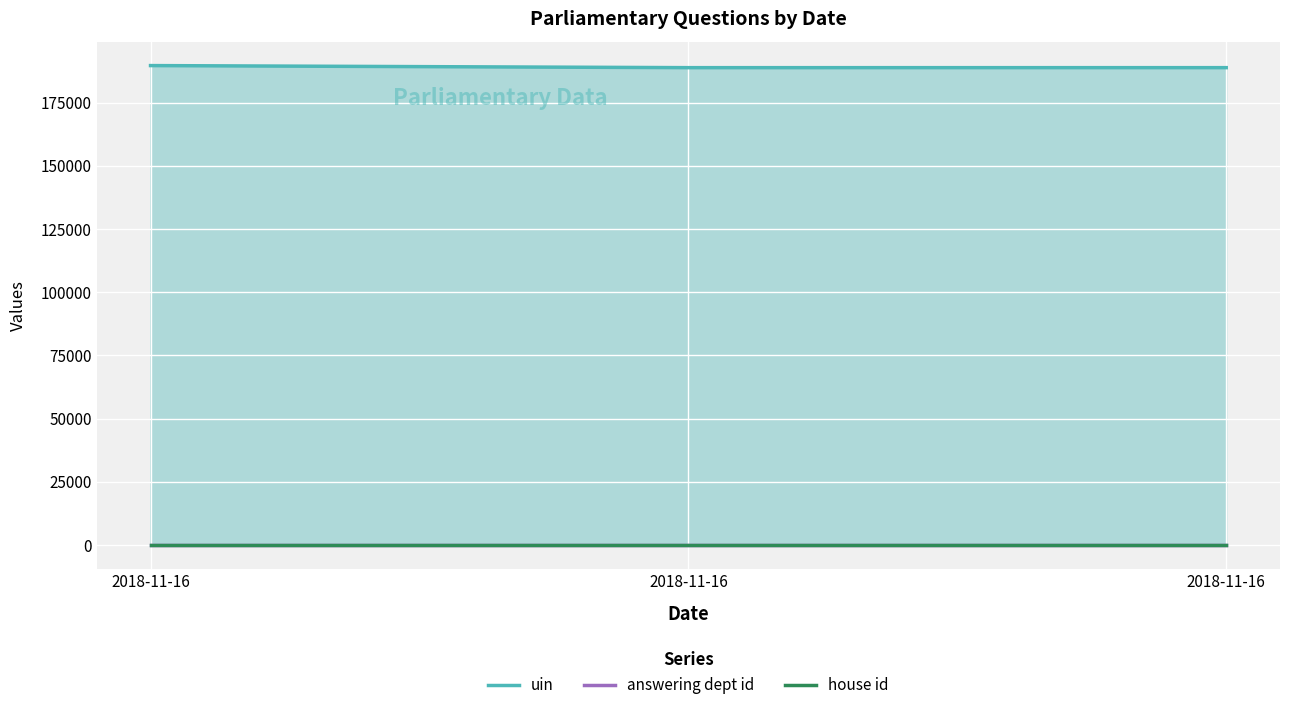

Which label corresponds to the smallest value in the chart?

2018-11-16